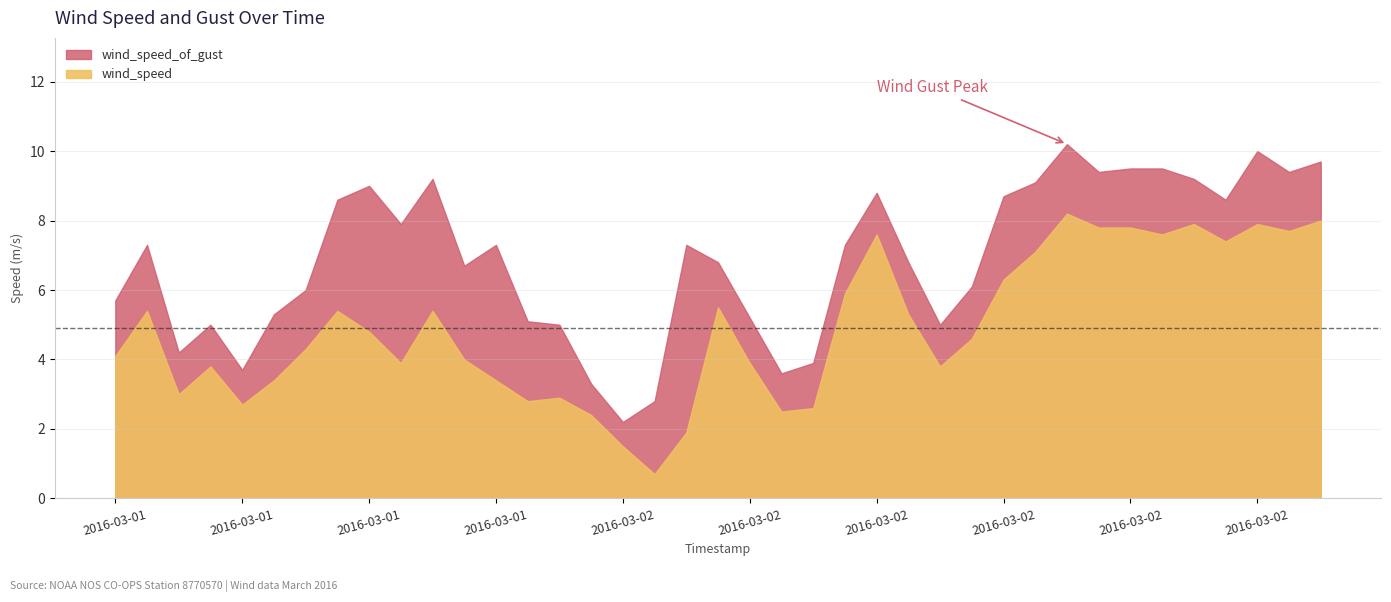

How many data points in wind_speed are above 4?

22